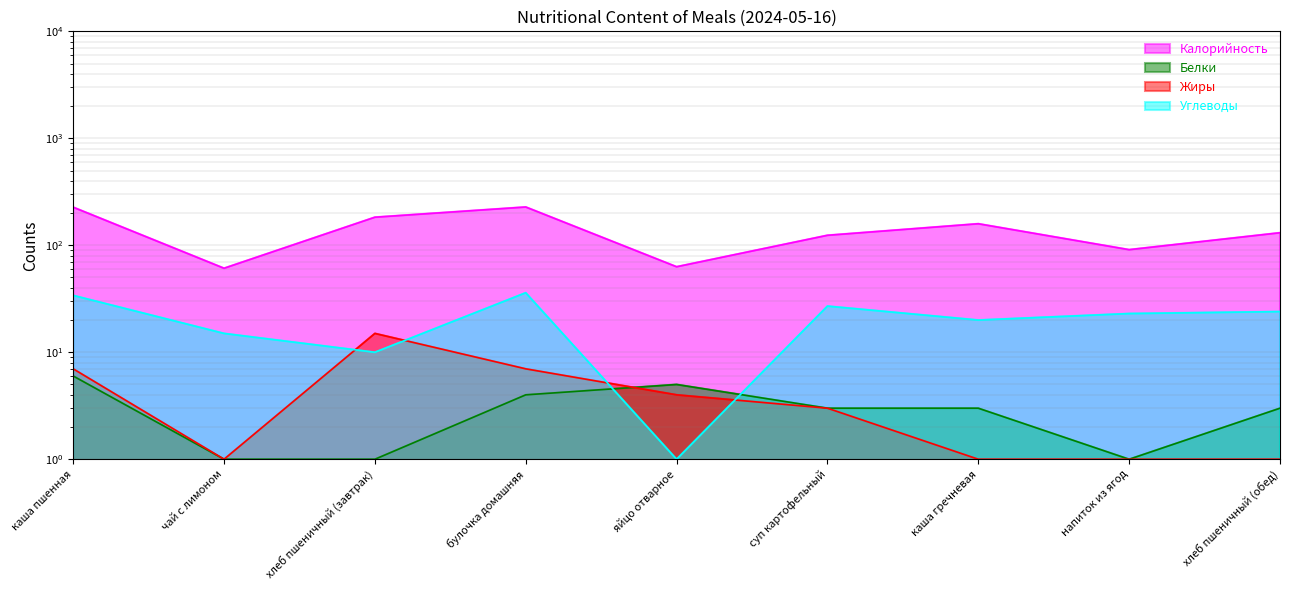

Where does the Калорийность series first go above 131?

каша пшенная